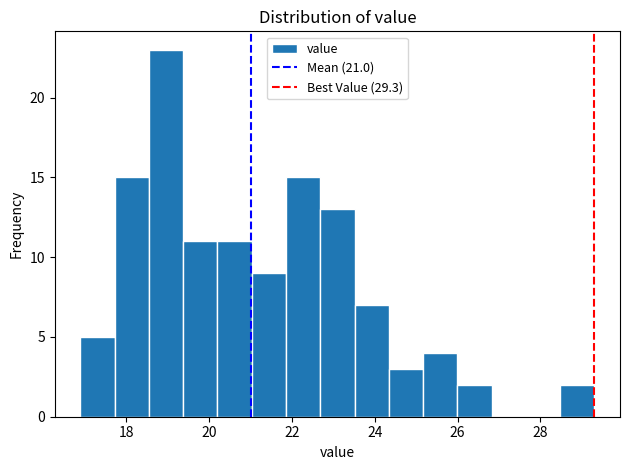

Reading left to right, transcribe this chart: for each bar, give the range it covers on the x-axis and its height. Neither the bar edges nor the heights are printed on the chart, so give them approximately, as read against the axes.

17.0 to 17.8: 5
17.8 to 18.6: 15
18.6 to 19.4: 23
19.4 to 20.2: 11
20.2 to 21.0: 11
21.0 to 21.8: 9
21.8 to 22.6: 15
22.6 to 23.6: 13
23.6 to 24.4: 7
24.4 to 25.2: 3
25.2 to 26.0: 4
26.0 to 26.8: 2
26.8 to 27.6: 0
27.6 to 28.4: 0
28.4 to 29.4: 2